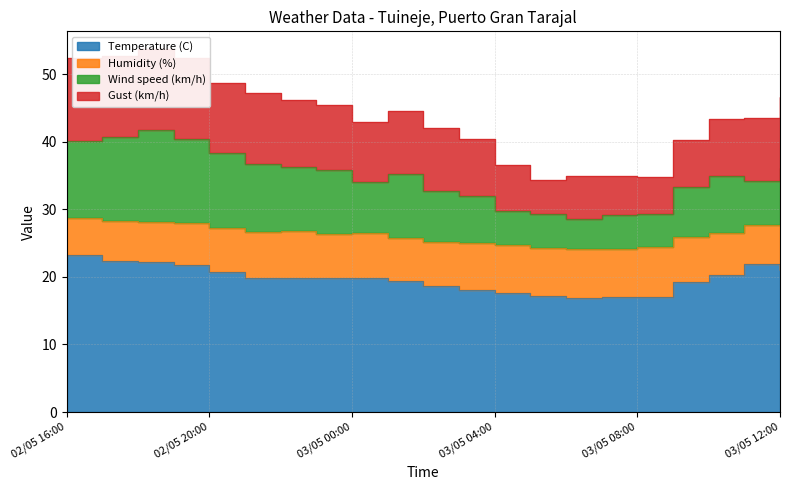

What is the approximate value of Temperature (C) at 02/05 22:00?

19.8